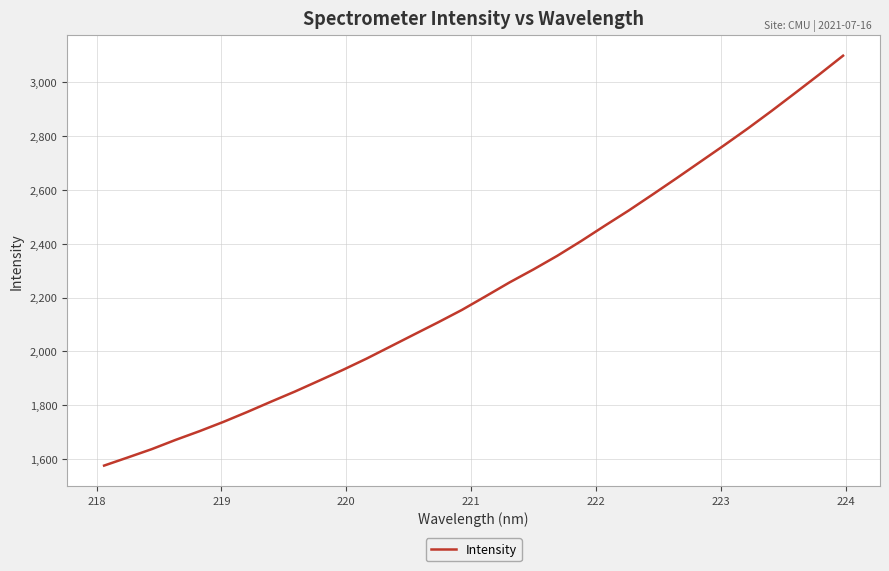

What is the sum of all values?

71531.0